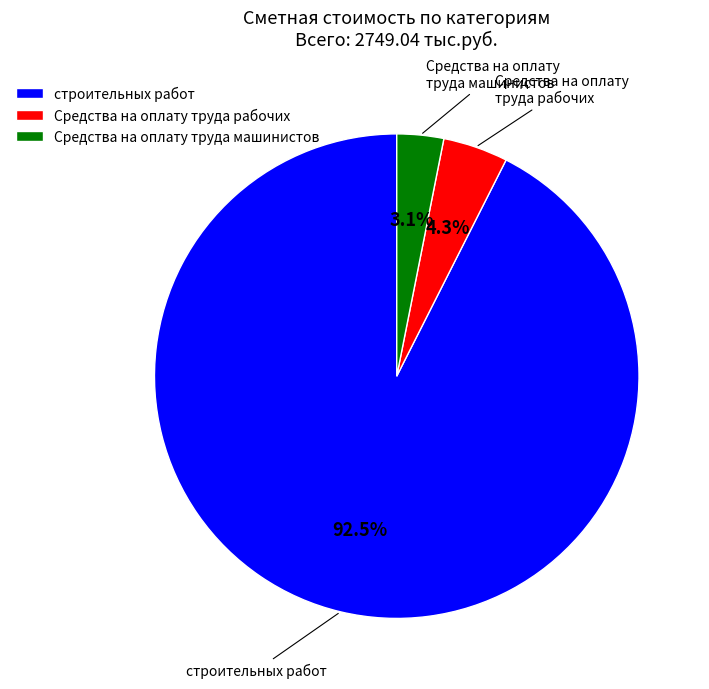

To the nearest percent, what is the average slice percentage?

33%